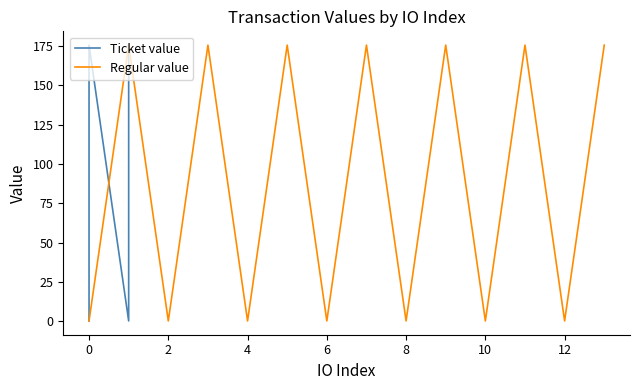

What is the highest value of the Regular value series?

175.7